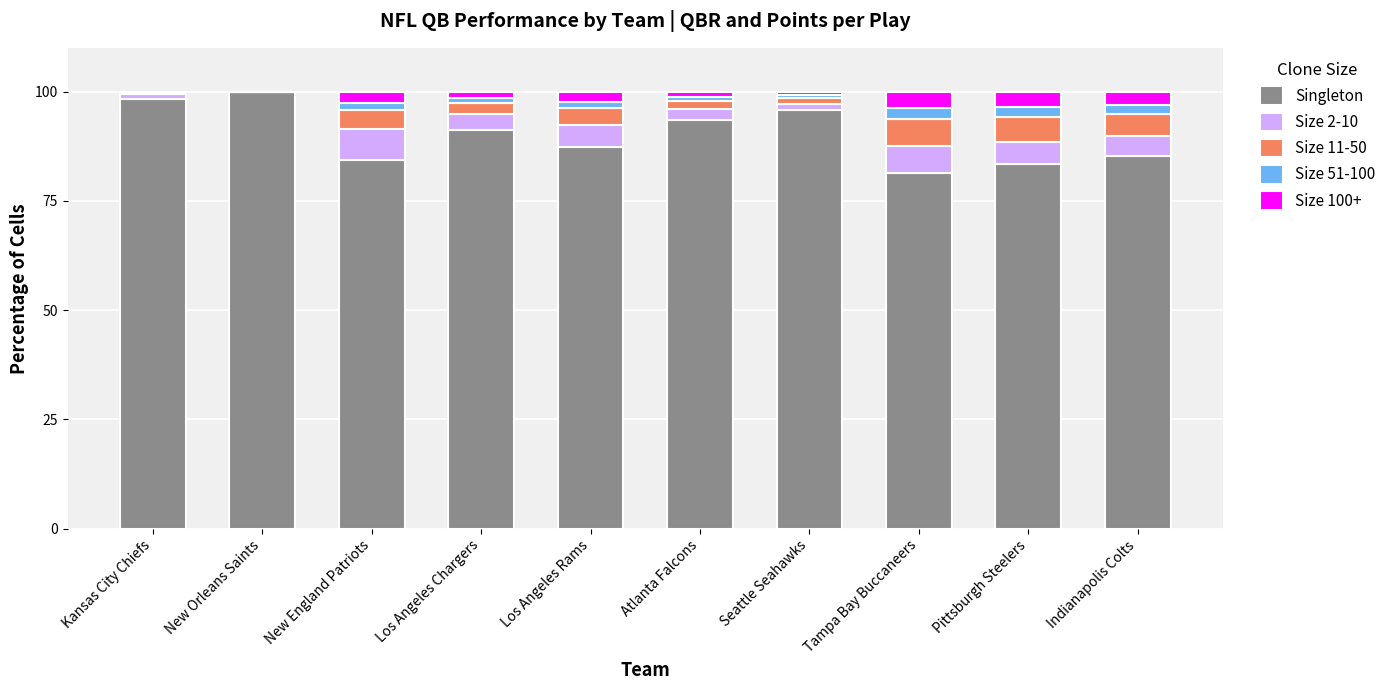

At which label is Singleton closest to 90?

Los Angeles Chargers